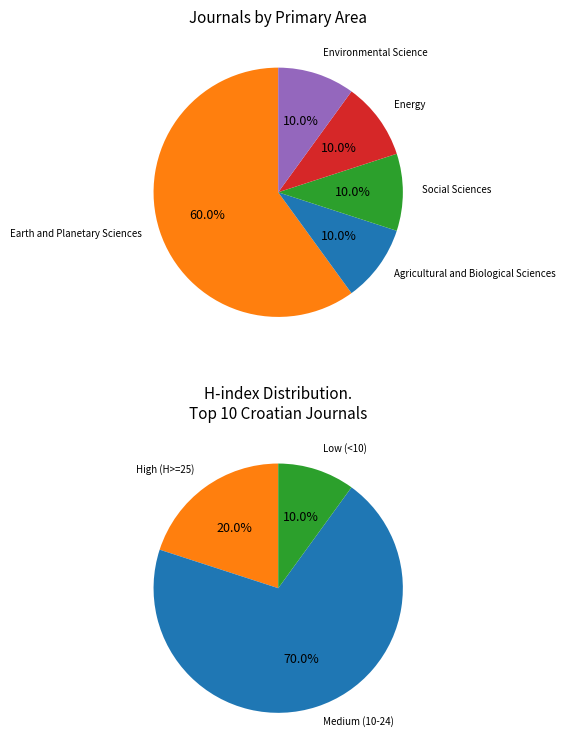

How many segments does this pie chart have?

5